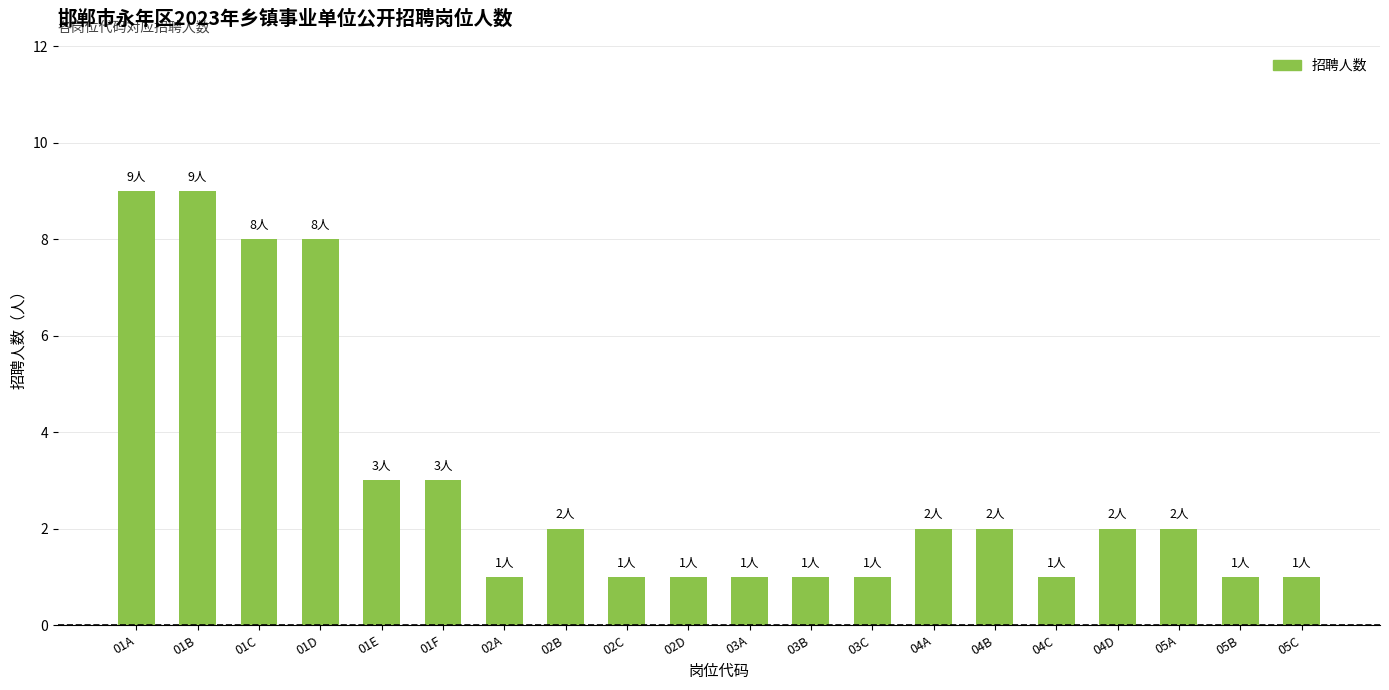

Count the values in the range 1 to 3.

16